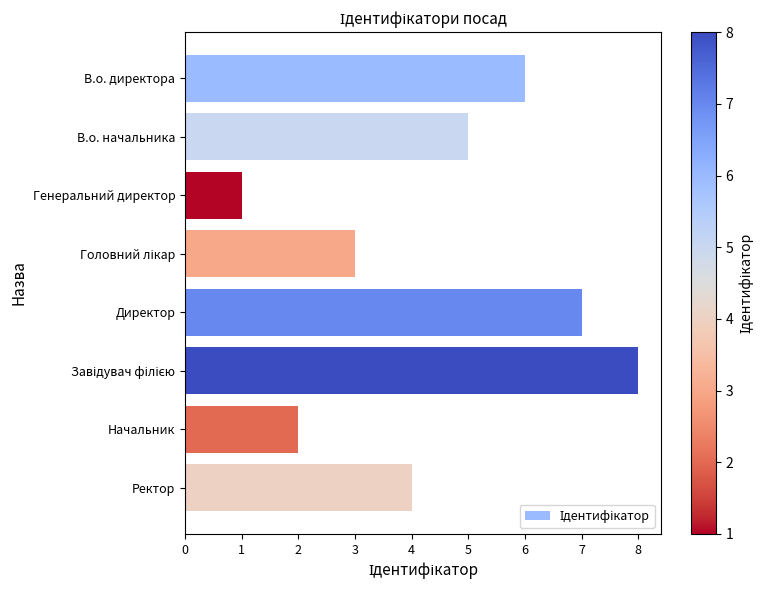

Where is the data nearest to the value 4?

Ректор